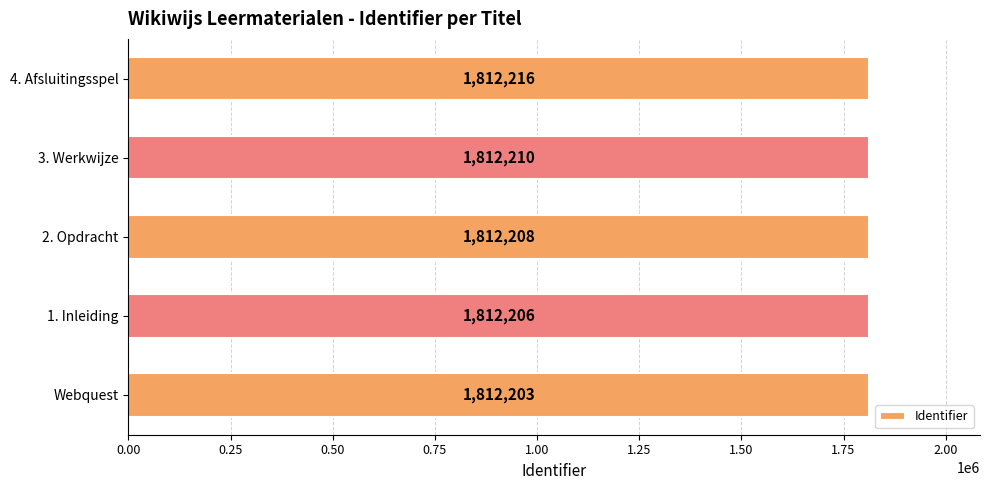

Which label corresponds to the largest value in the chart?

4. Afsluitingsspel